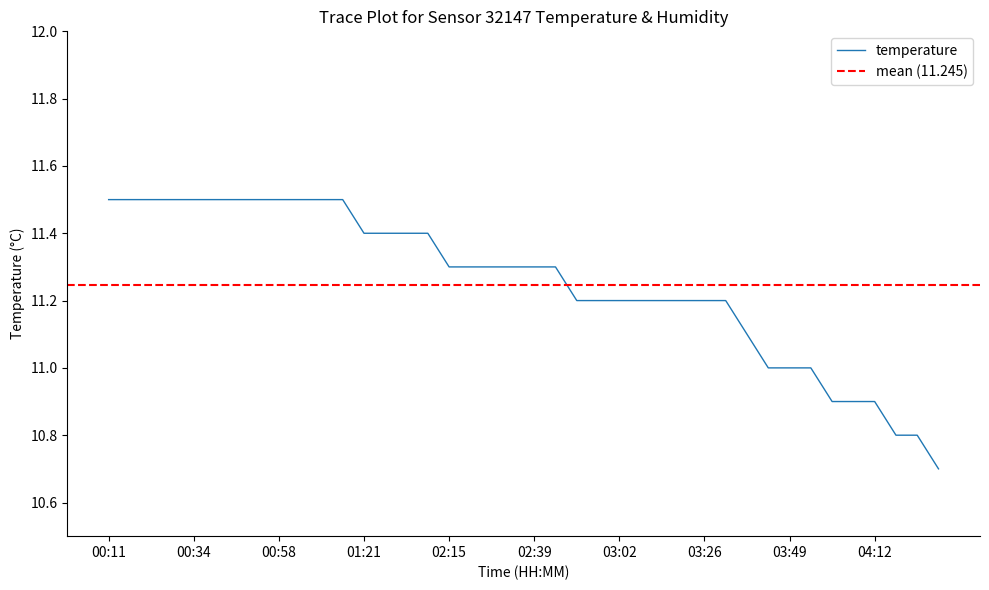

How many distinct data groups are displayed?

1